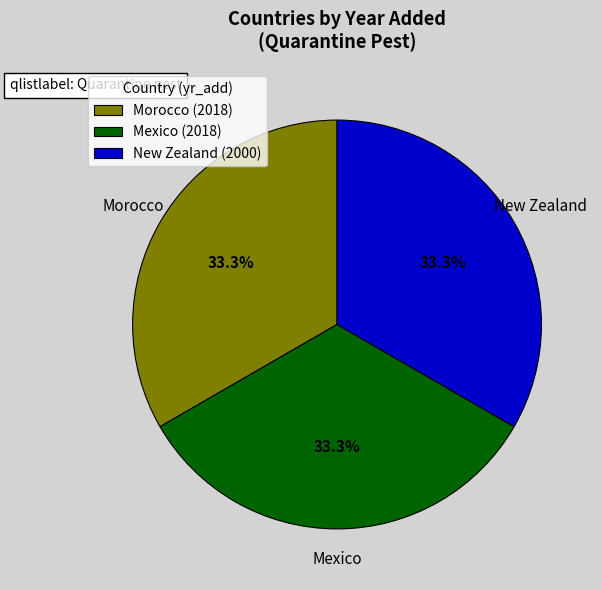

Does Morocco represent more than half of the total?

No